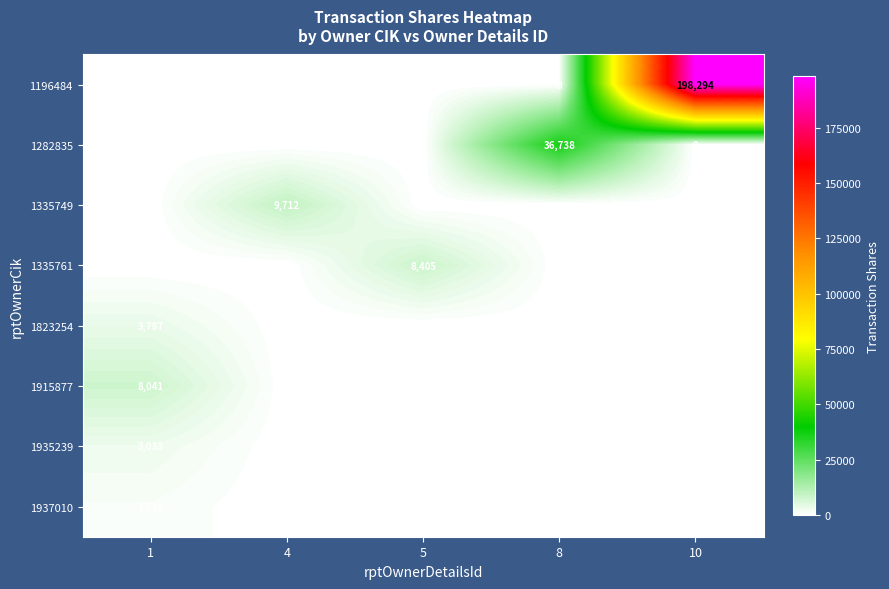

Which series has the widest spread of values?

1196484